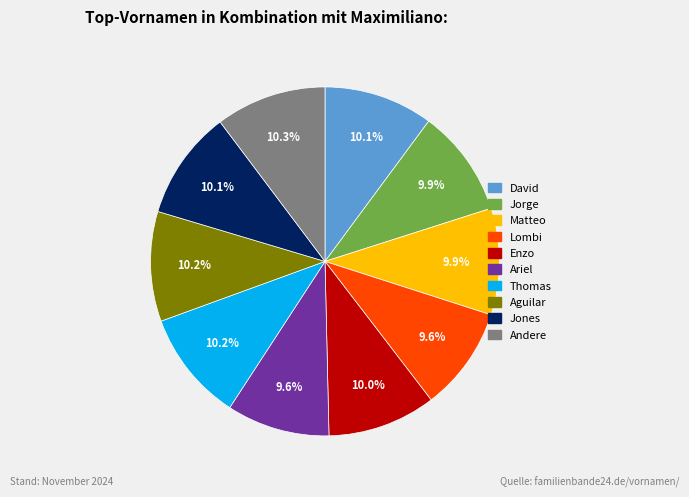

To the nearest percent, what is the difference between the largest and smallest slice percentages?

1%